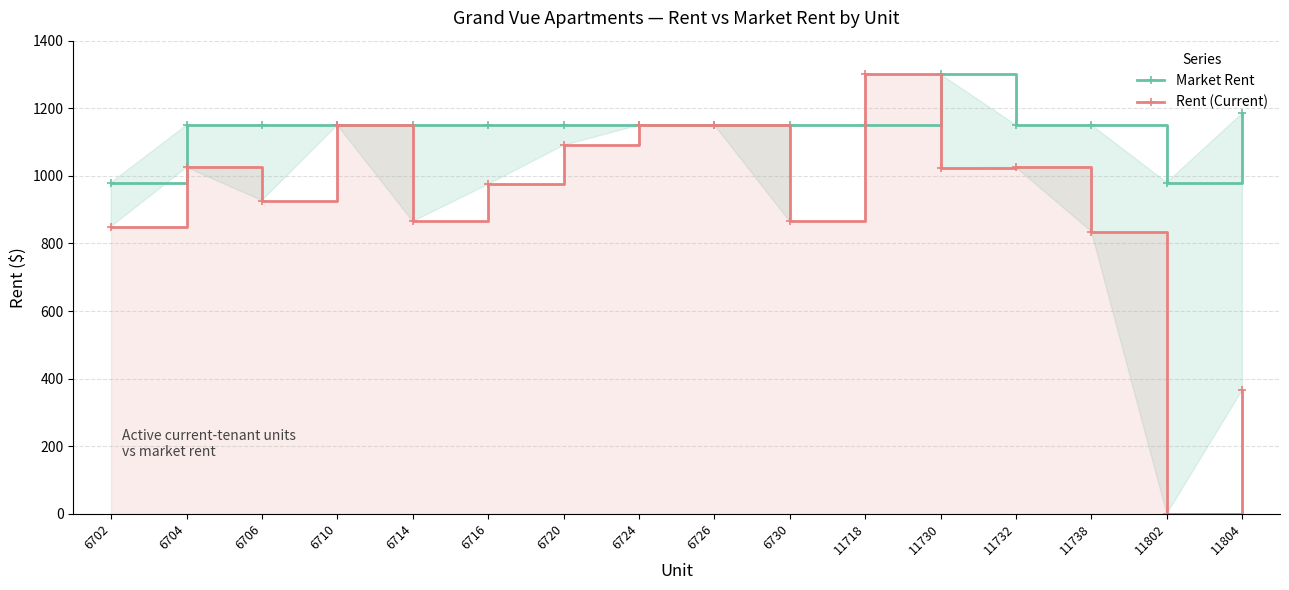

Where is the first local maximum for Market Rent?

11730